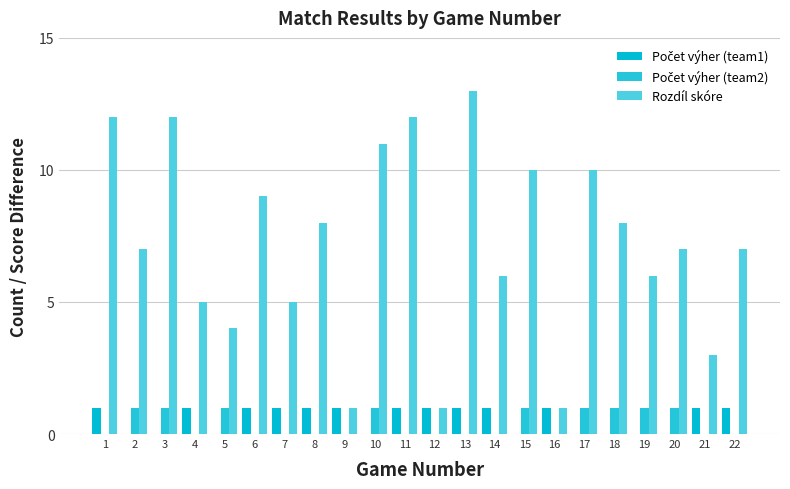

The Počet výher (team2) series shows 0 at 9. True or false?

False